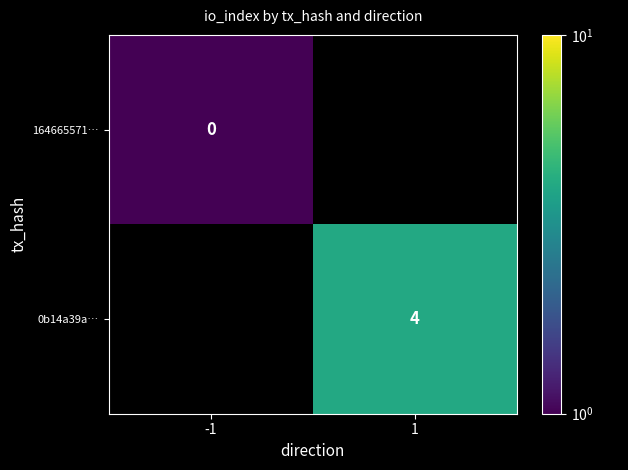

The 0b14a39a… series shows 4.0 at 1. True or false?

True